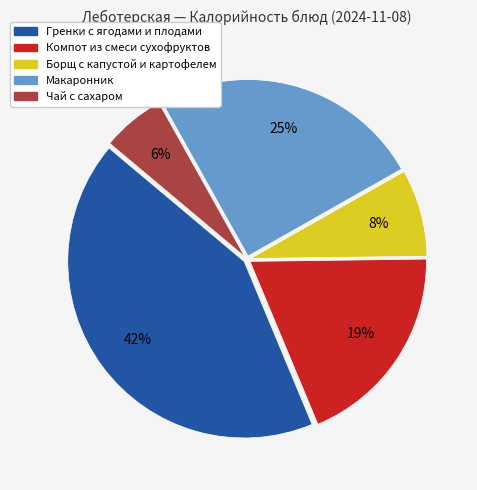

What is the smallest slice in the pie chart?

Чай с сахаром